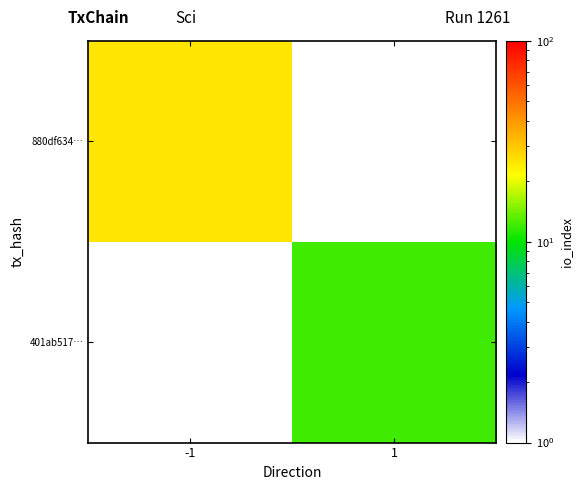

Is it true that 401ab517… equals 12.0 at 1?

True